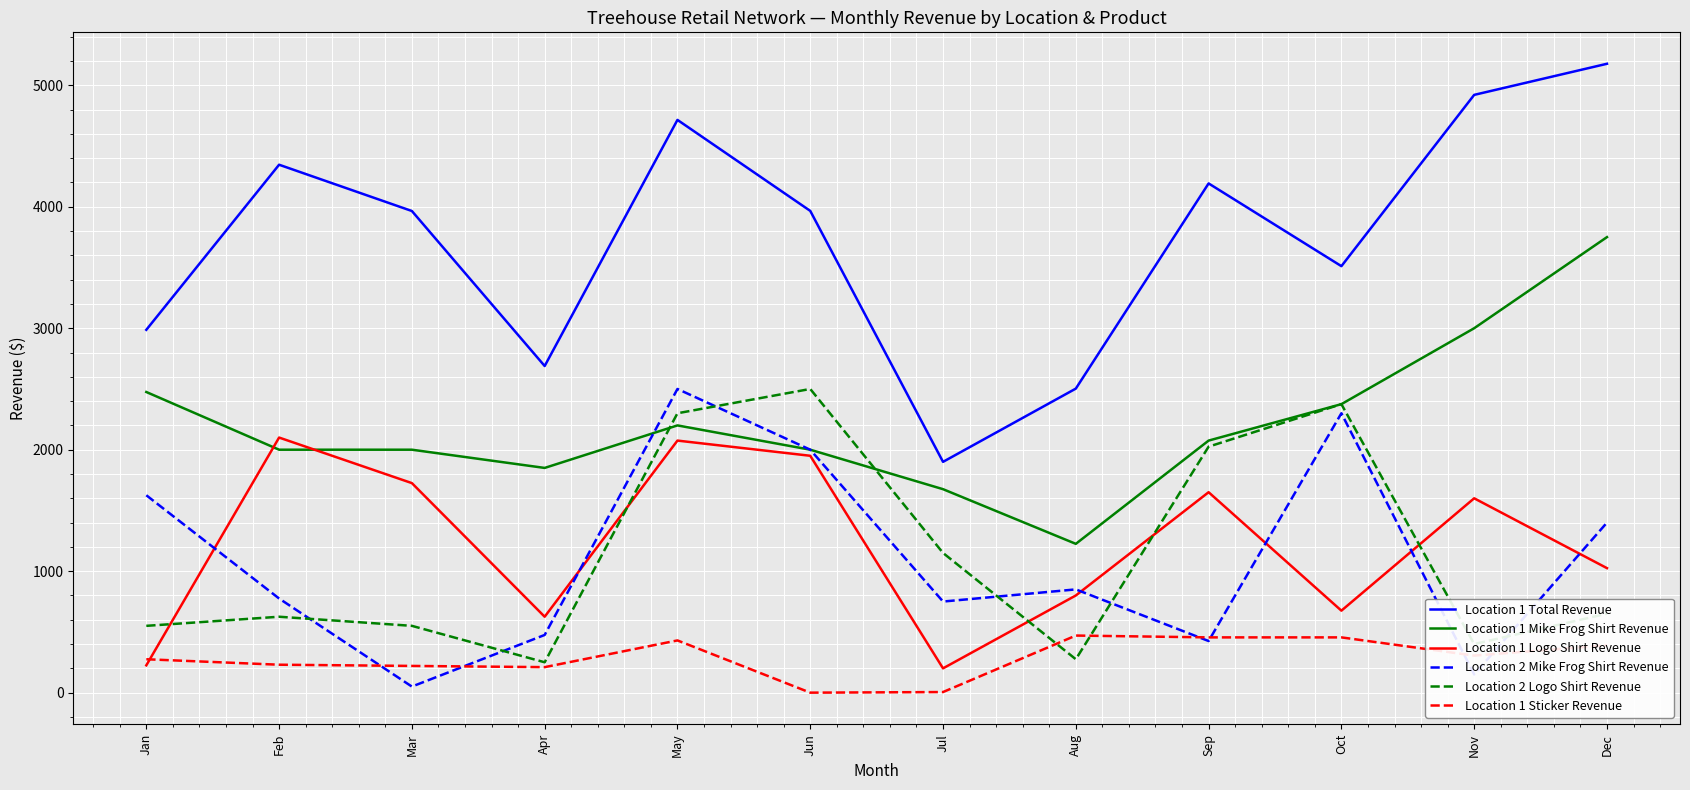

Is it true that Location 1 Total Revenue equals 2763 at Dec?

False